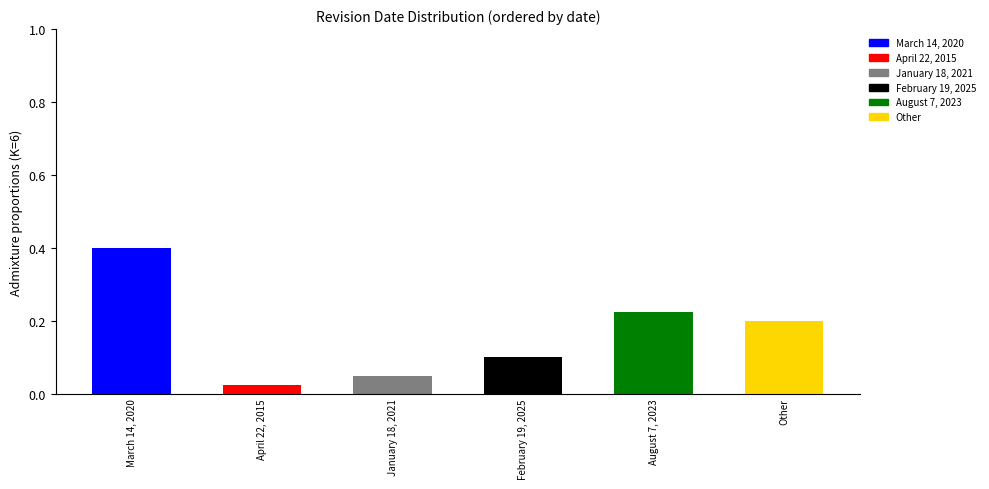

Which category has the highest value in the March 14, 2020 series?

March 14, 2020